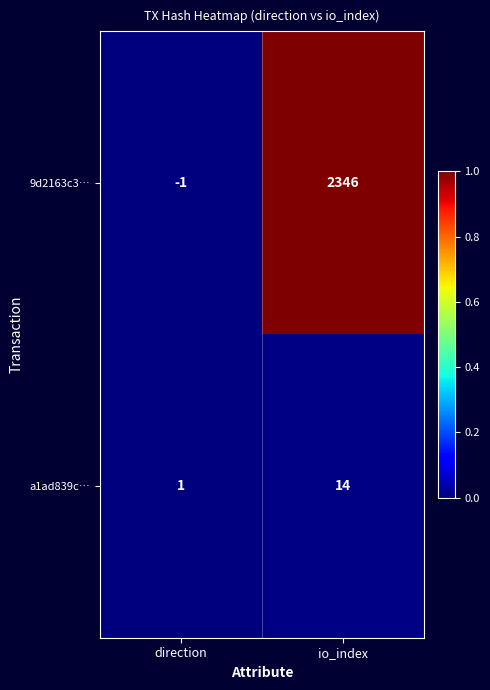

Rank the series by their maximum value, from highest to lowest.

9d2163c3…, a1ad839c…